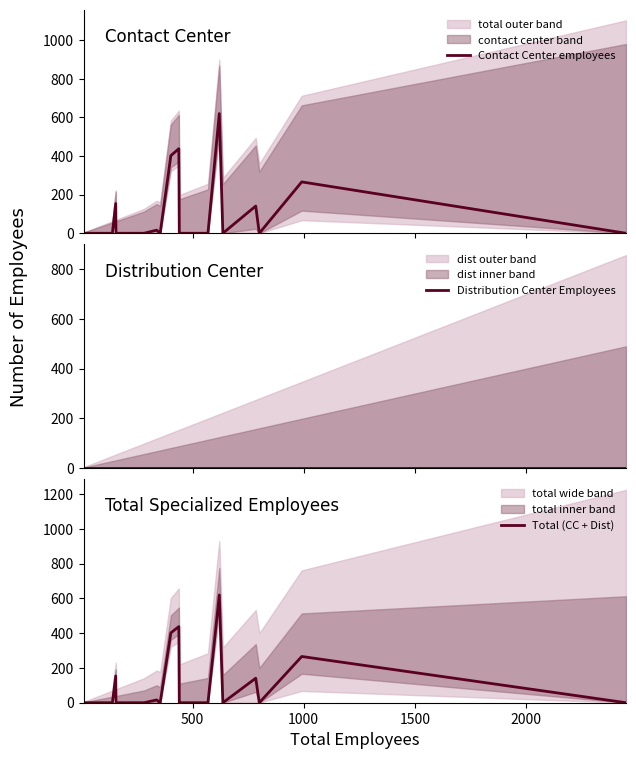

Reading left to right, extract all data points from this chart.

Contact Center employees: 0	0	0	0	0	0	154	0	0	0	16	0	402	438	0	0	0	0	0	620	0	141	0	266	0
Distribution Center Employees: 0	0	0	0	0	0	0	0	0	0	0	0	0	0	0	0	0	0	0	0	0	0	0	0	0
Total (CC + Dist): 0	0	0	0	0	0	154	0	0	0	16	0	402	438	0	0	0	0	0	620	0	141	0	266	0